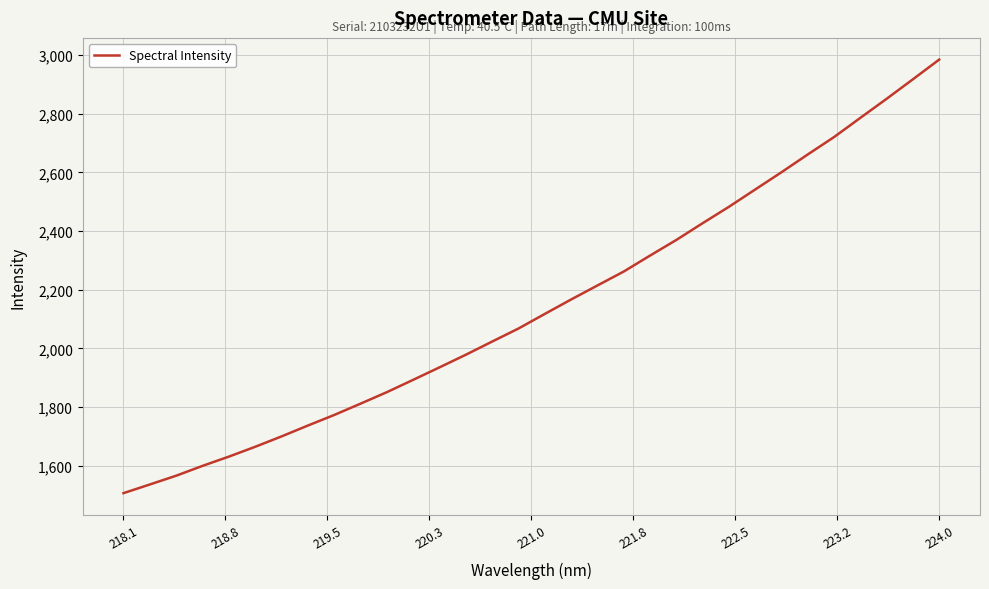

What is the difference between the maximum and minimum values?

1478.7